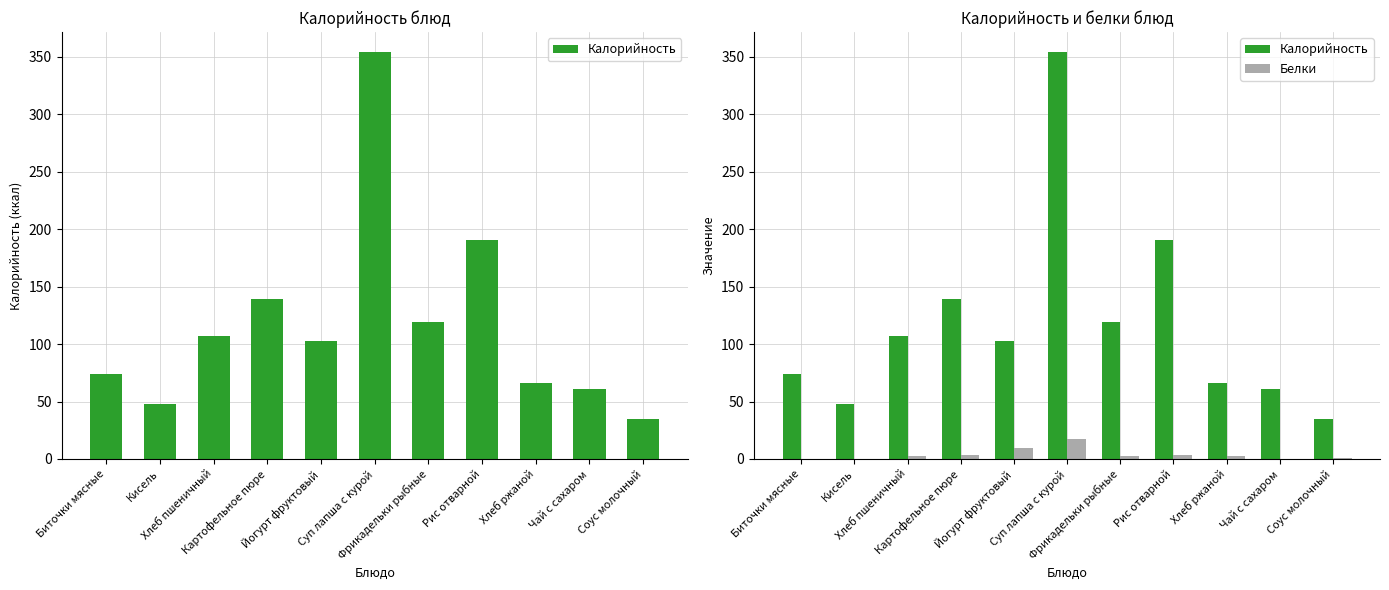

Rank the series at Кисель from highest to lowest value.

Калорийность, Белки